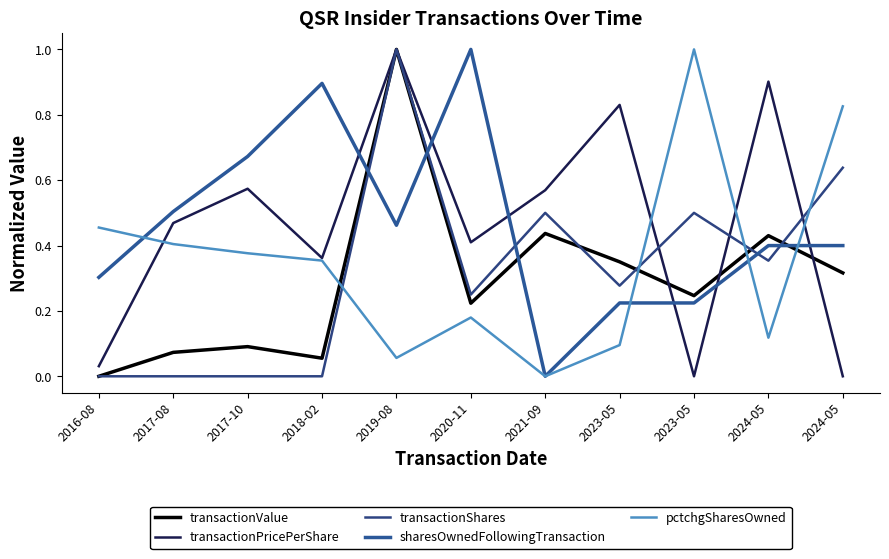

How many lines are shown in the chart?

5